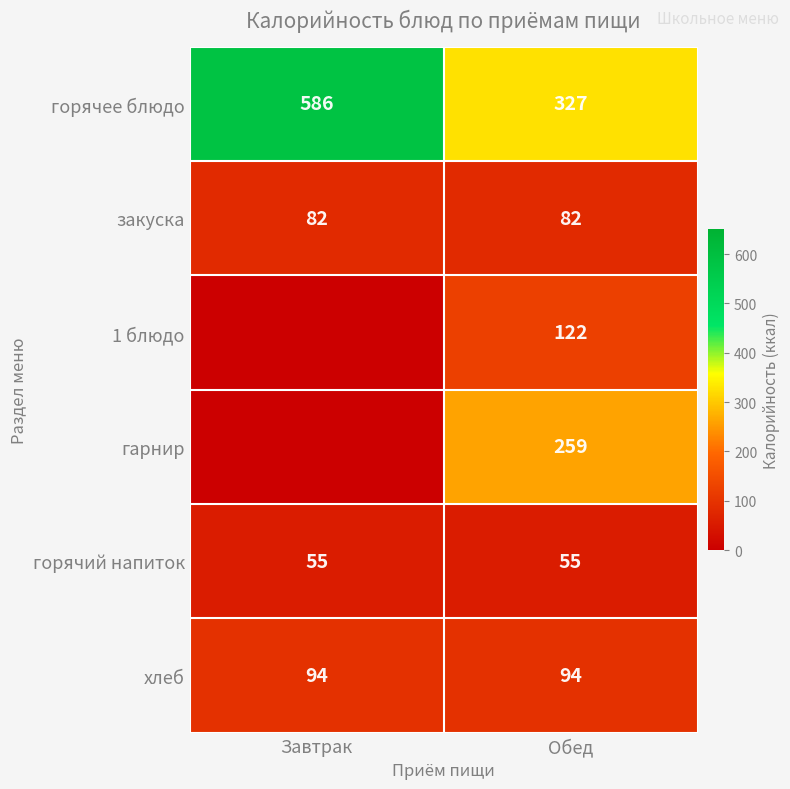

At how many categories does at least one series exceed 28?

2